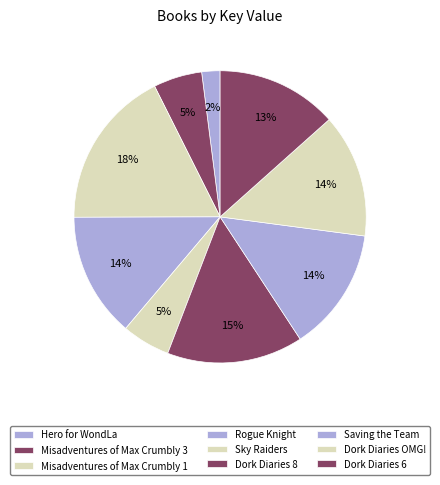

How many slices are in this pie chart?

9